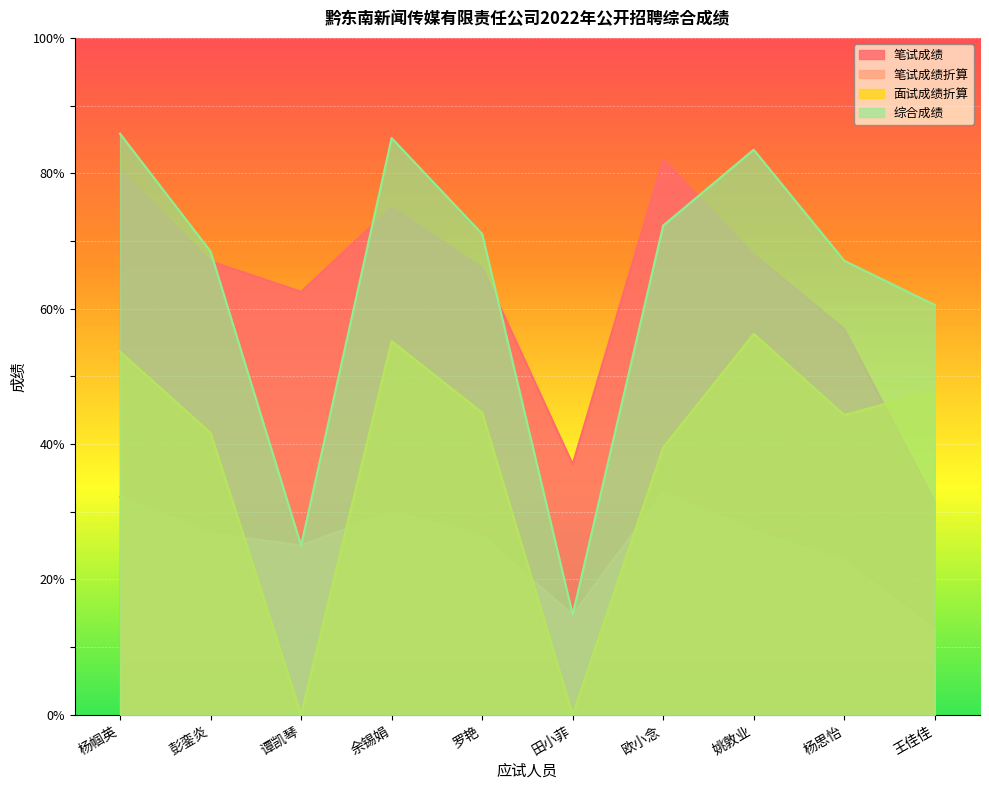

How many interior local peaks does the 笔试成绩 series have?

2